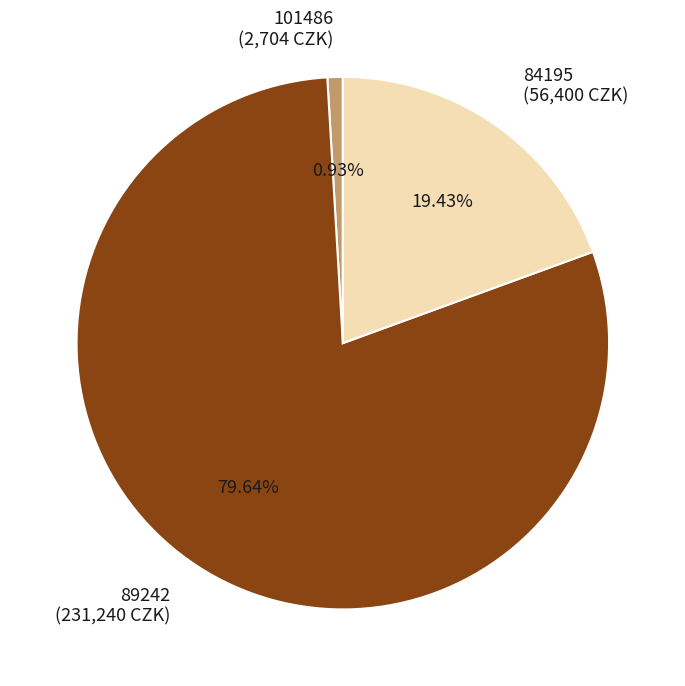

To the nearest percent, what portion does 84195 represent?

19%